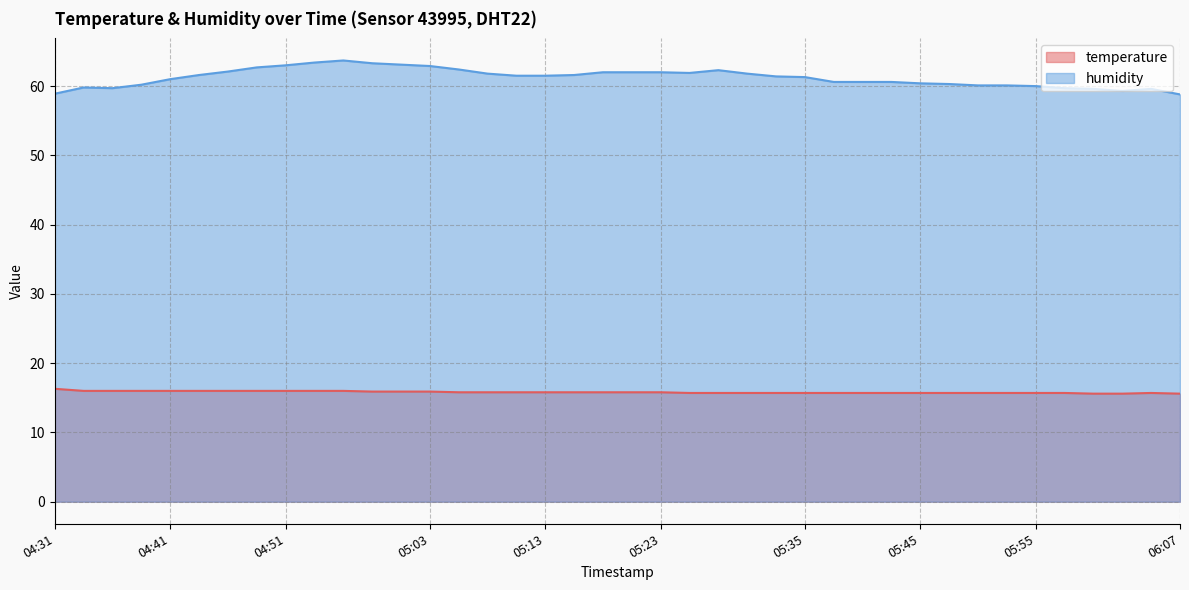

The value of temperature at 04:33 is 16.0. True or false?

True